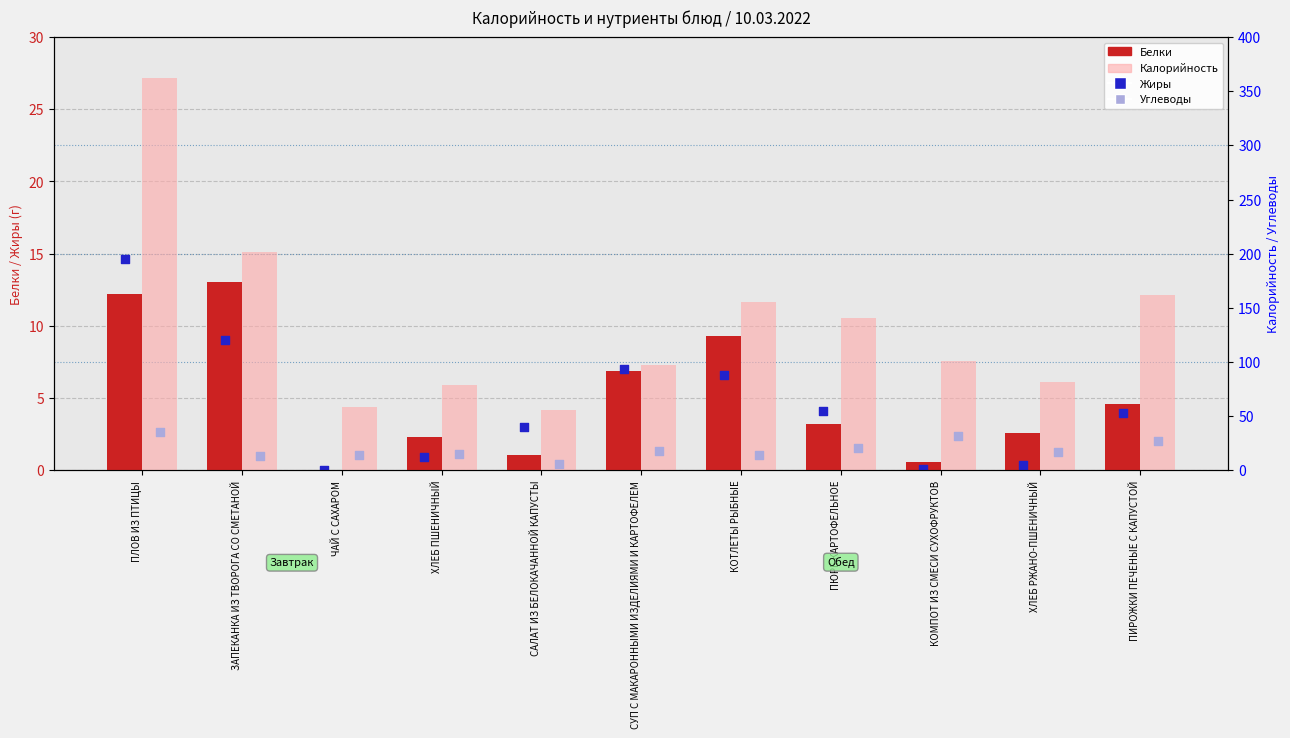

Which series contains the highest Y value?

Калорийность